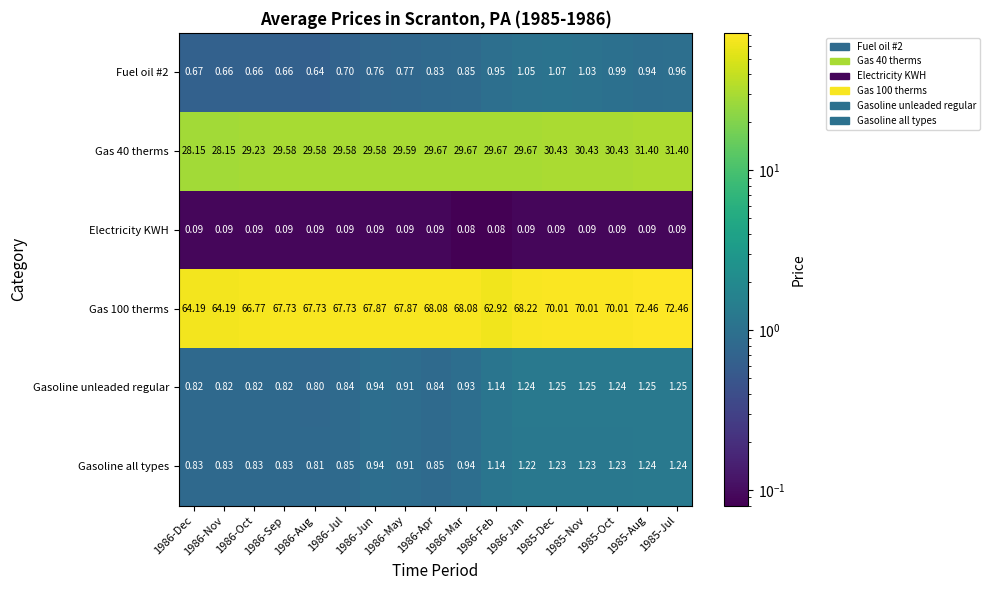

Is the value of Gas 40 therms at 1986-Feb greater than the value of Gasoline unleaded regular at 1986-Jun?

Yes